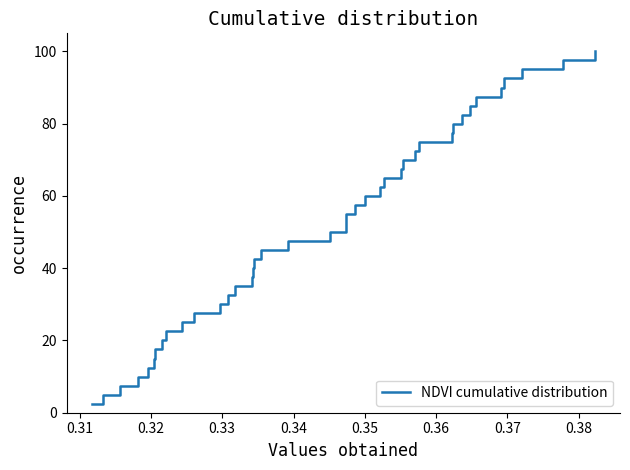

What is the maximum value shown in the chart?

100.0